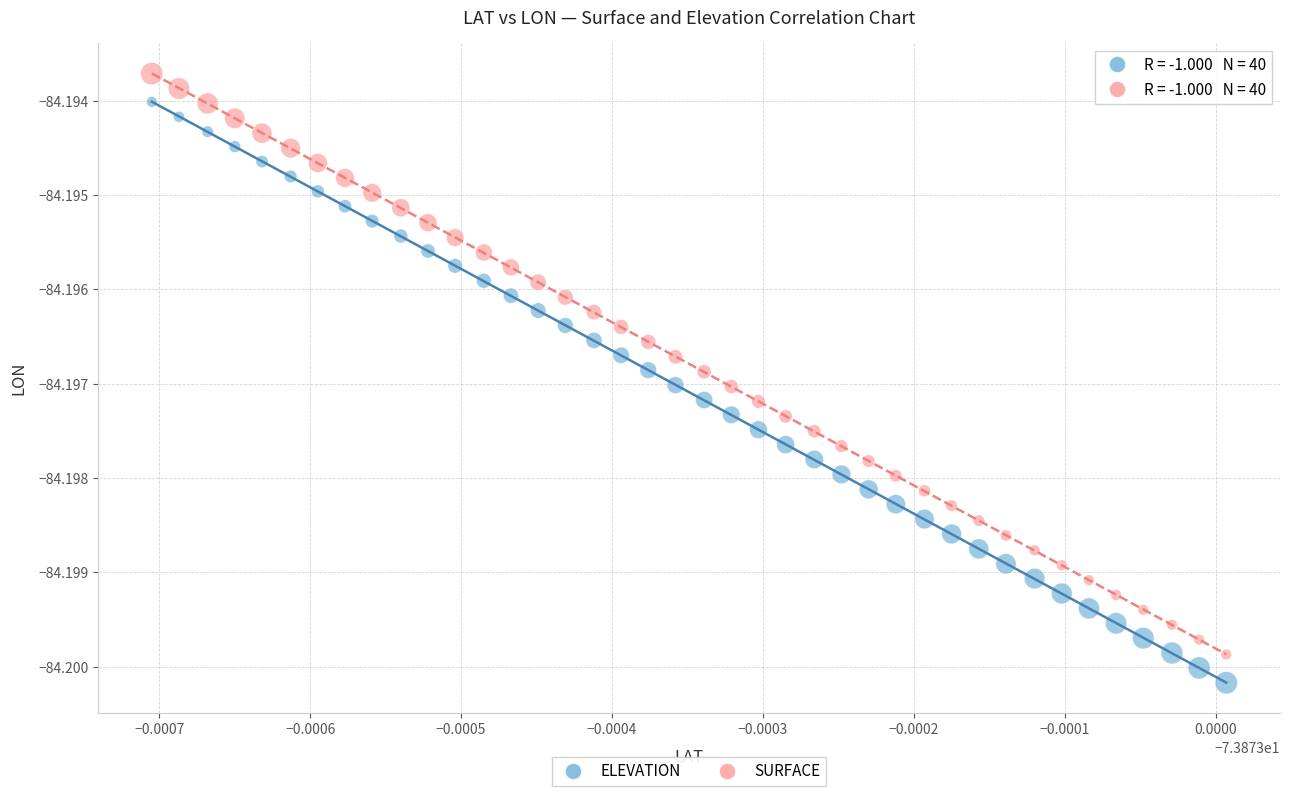

Which series reaches the minimum Y coordinate?

ELEVATION